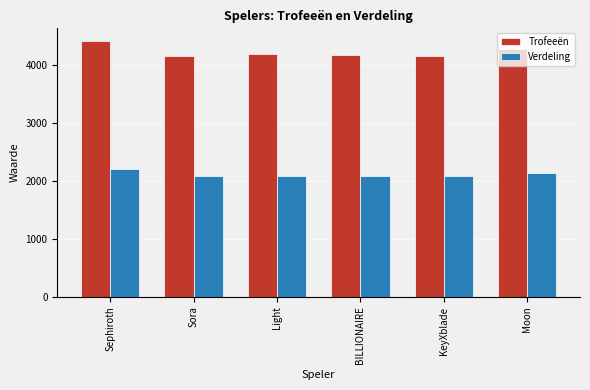

Is the value of Trofeeën at Light greater than the value of Verdeling at Light?

Yes